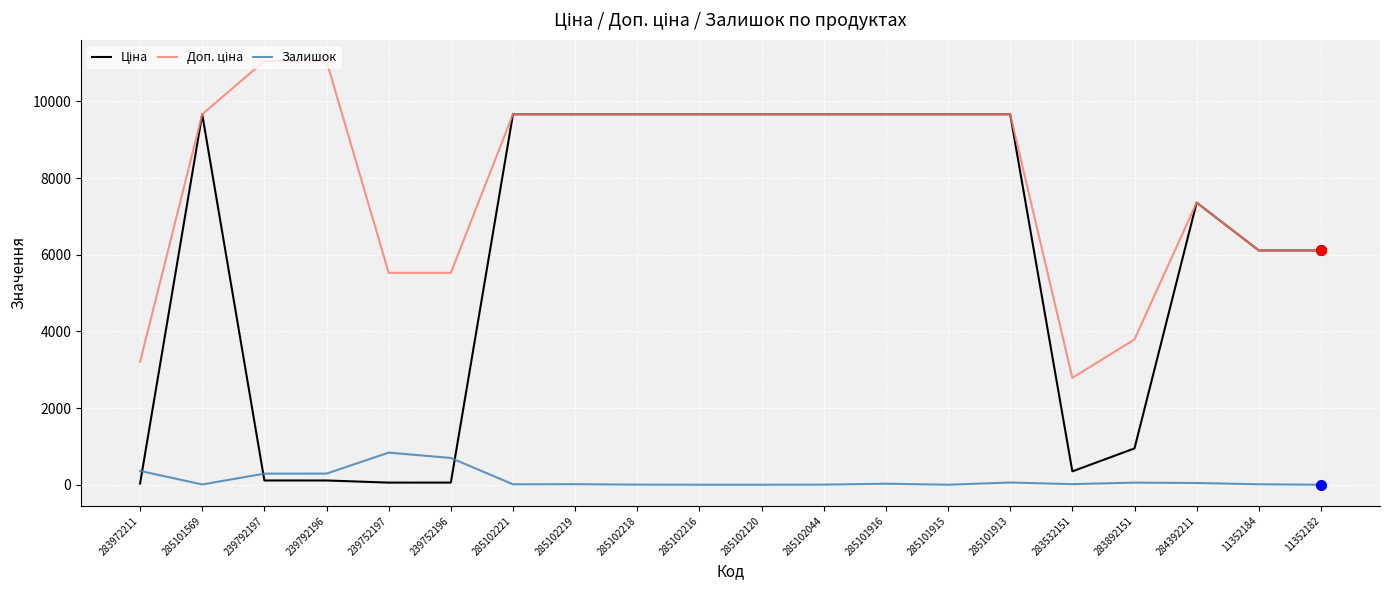

What is the maximum value for Залишок?

838.0